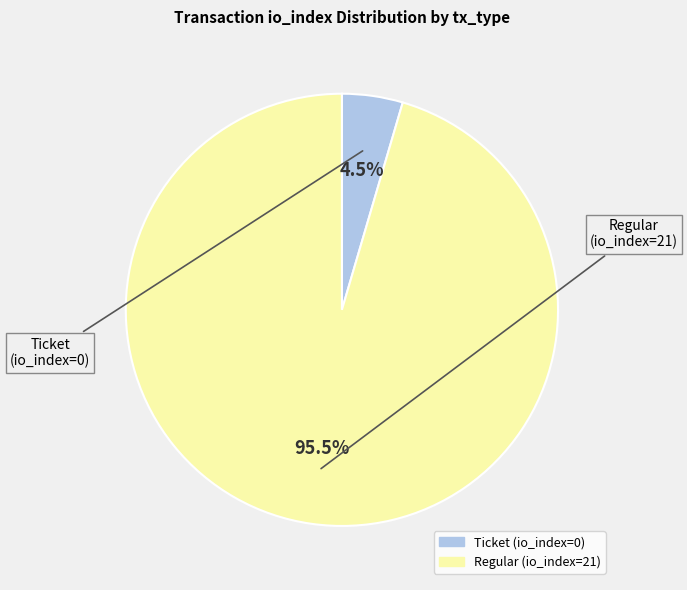

Count the number of slices in the pie.

2